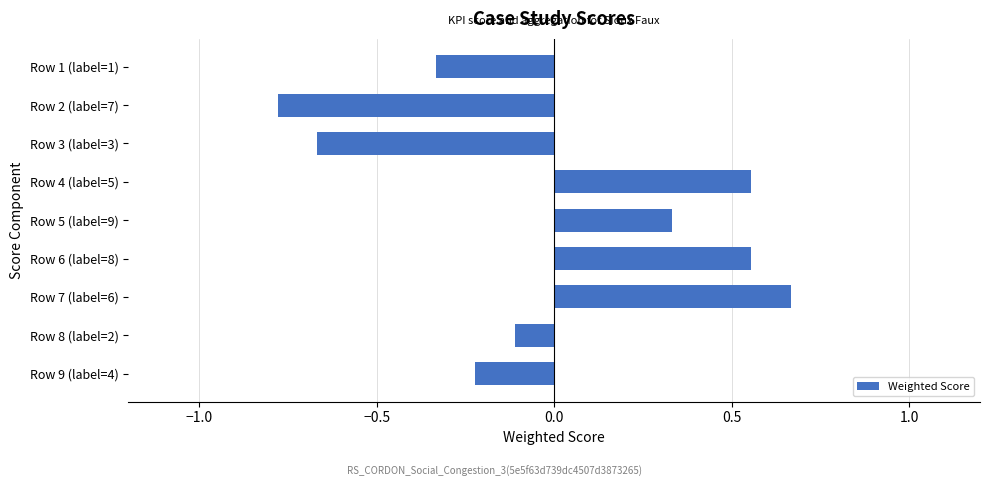

What is the label of the 8th bar from the top?

Row 8 (label=2)